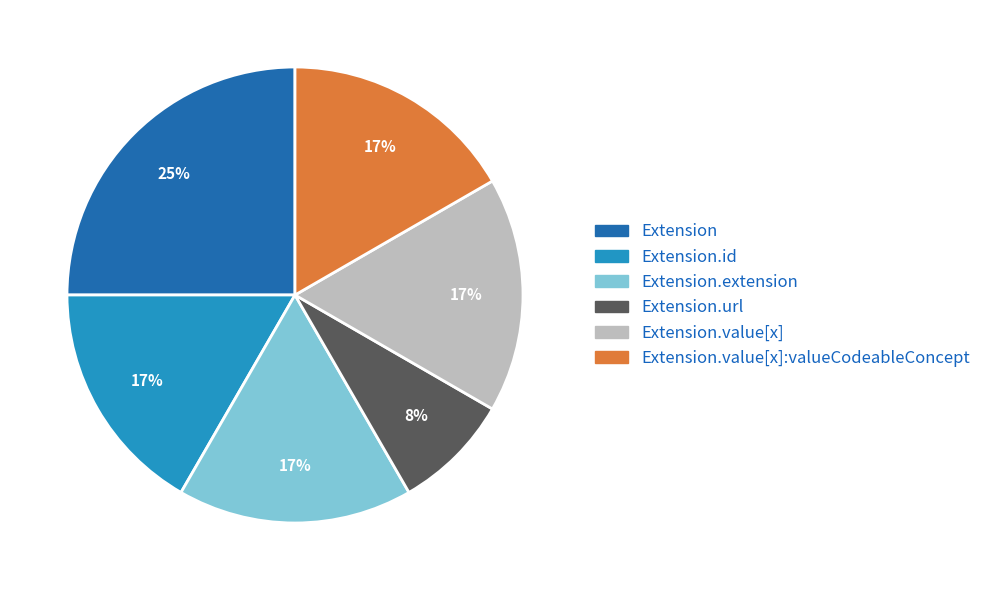

Is there any slice that represents more than half of the pie?

No